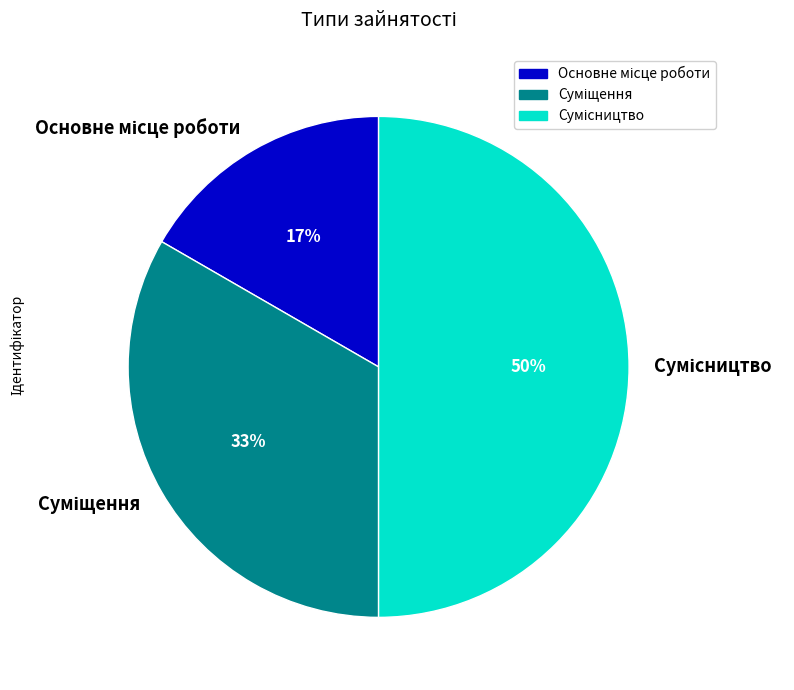

To the nearest percent, what is the difference between the largest and smallest slice percentages?

33%